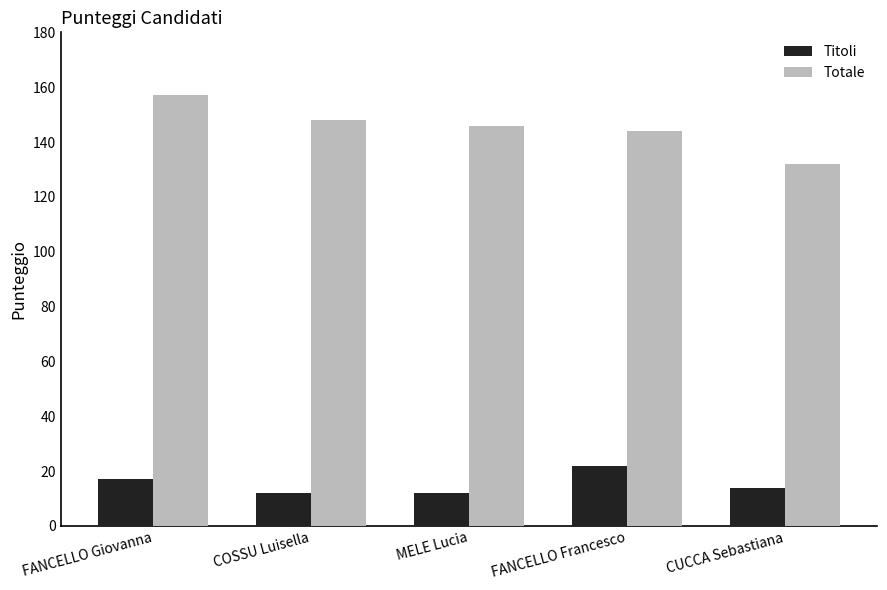

What is the maximum value shown in the chart?

157